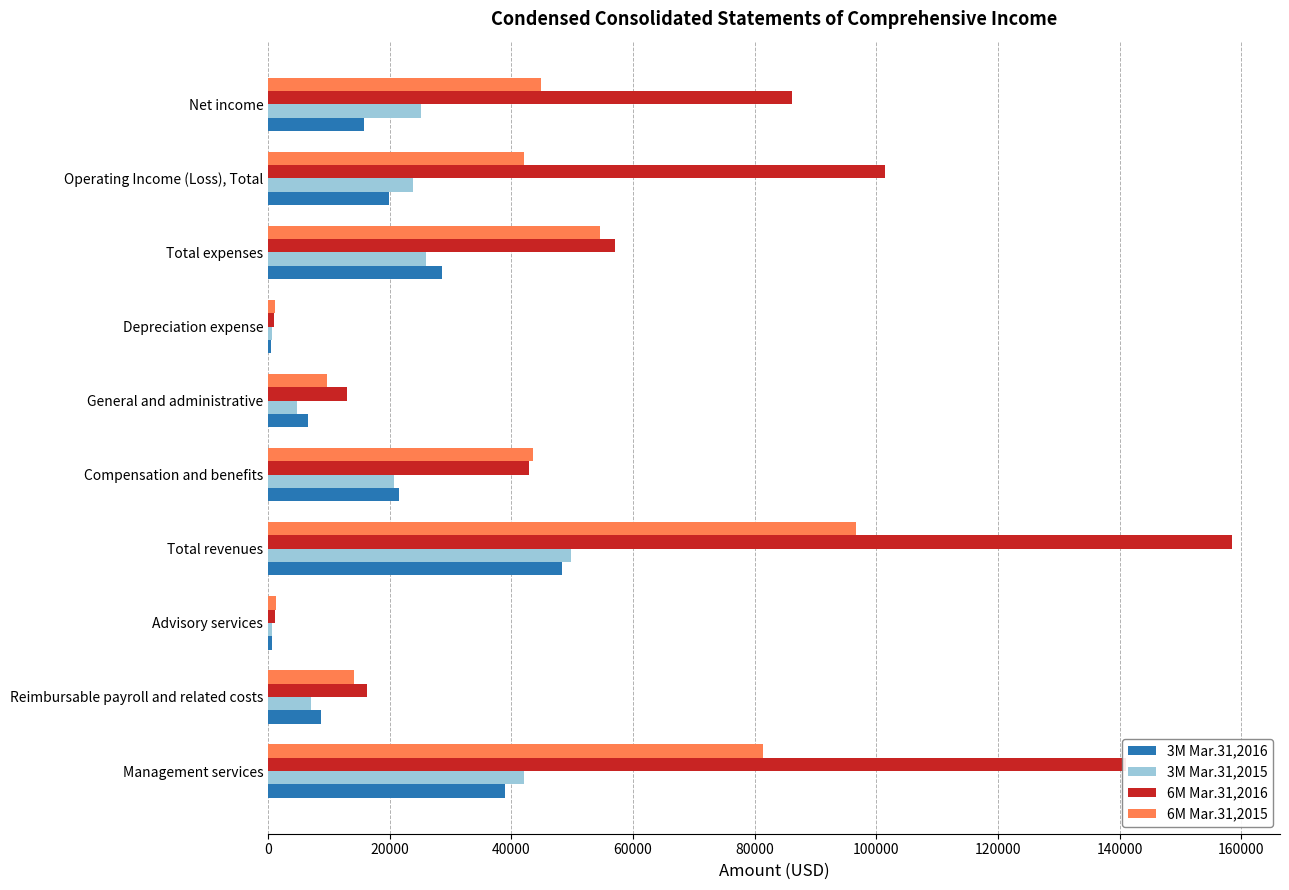

The value of 6M Mar.31,2015 at General and administrative is 17317. True or false?

False